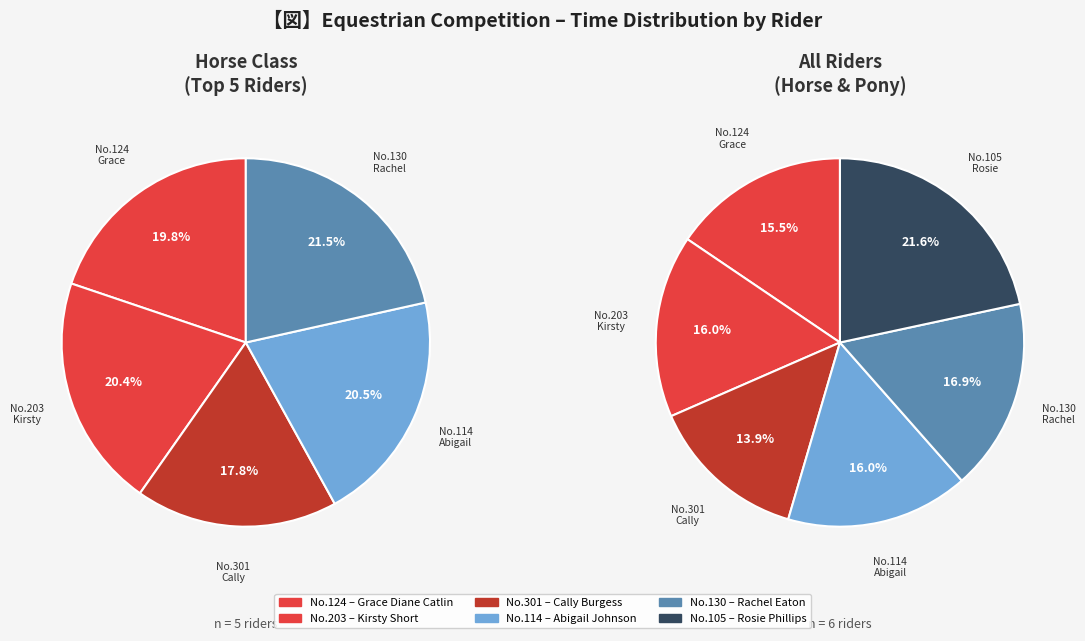

Which has a higher value, 203 or 105?

105